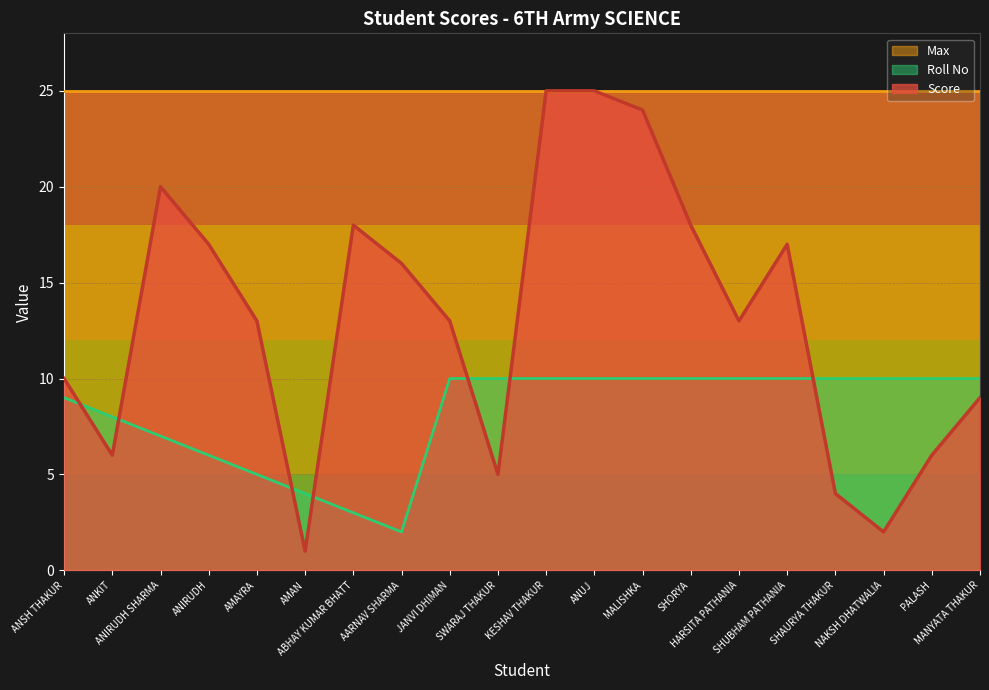

Where is Score nearest to the value 13?

AMAYRA